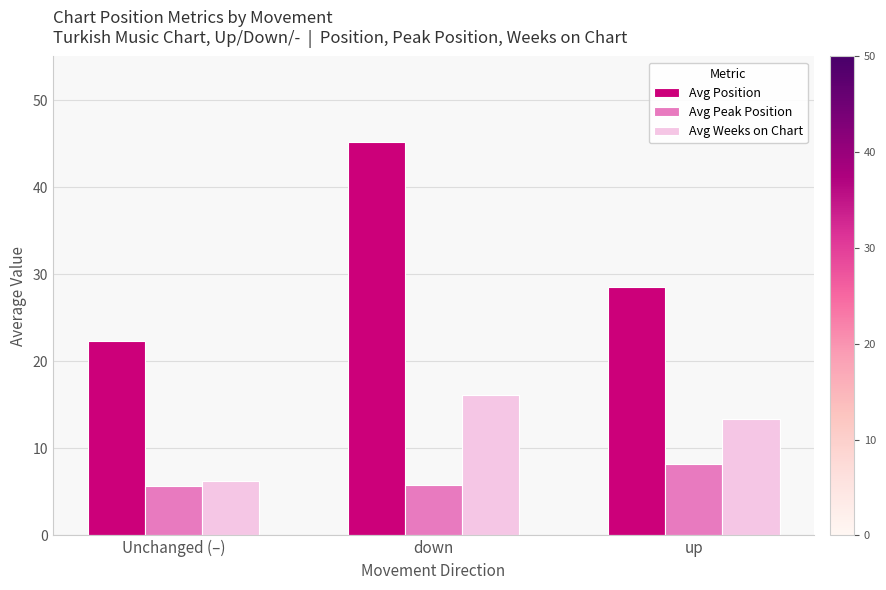

Where is Avg Position nearest to the value 33?

up